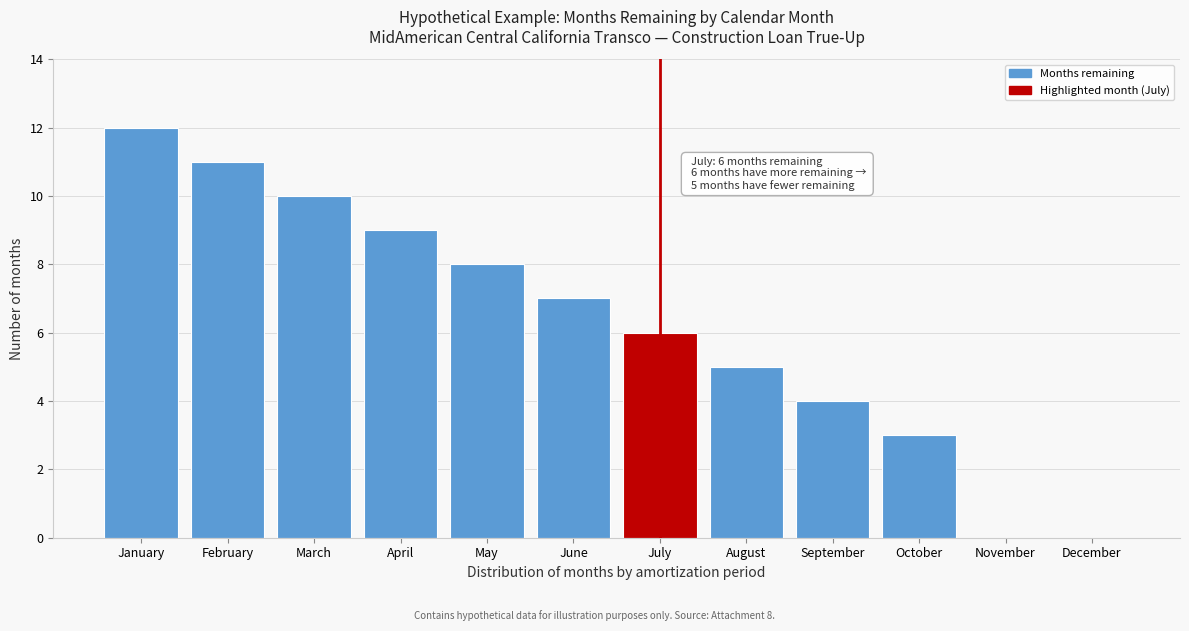

Reading left to right, transcribe all the data shown in this chart.

January=12	February=11	March=10	April=9	May=8	June=7	July=6	August=5	September=4	October=3	November=0	December=0